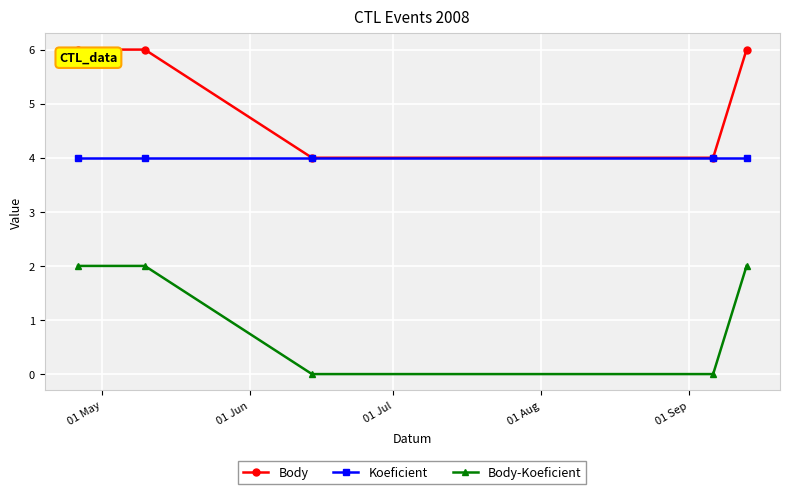

What is the maximum value for Koeficient?

4